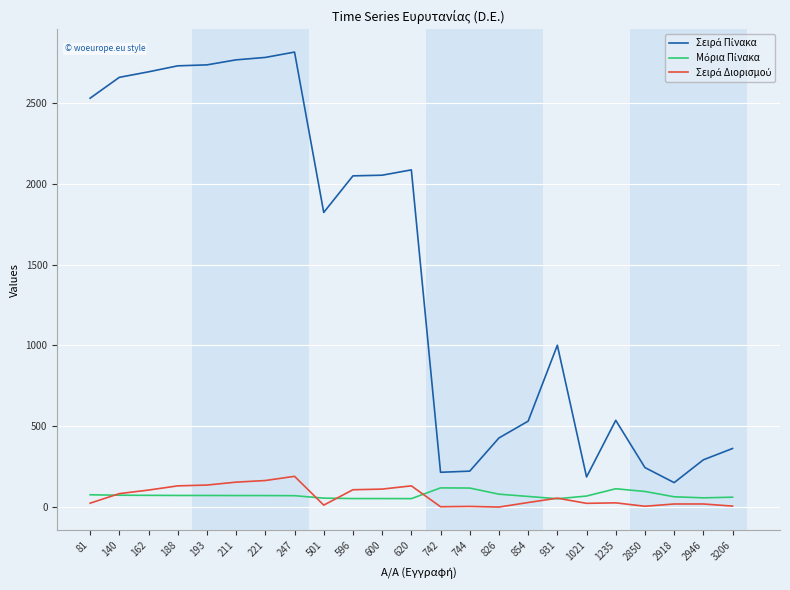

Where does the Μόρια Πίνακα series first go above 72?

81